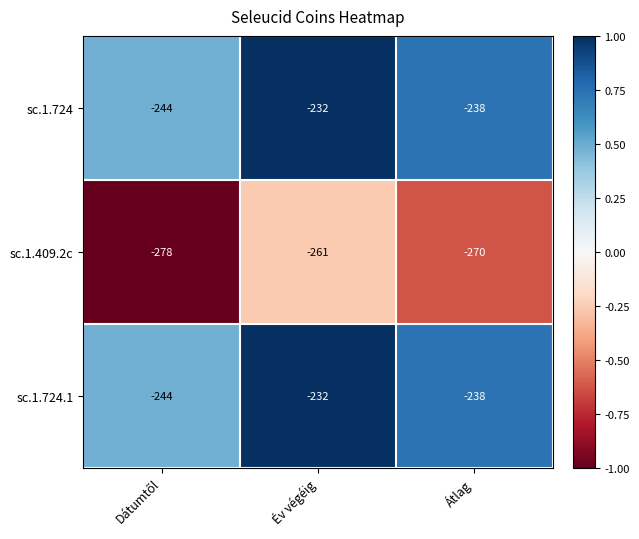

Between Év végéig and Átlag, which series saw the biggest shift?

sc.1.409.2c